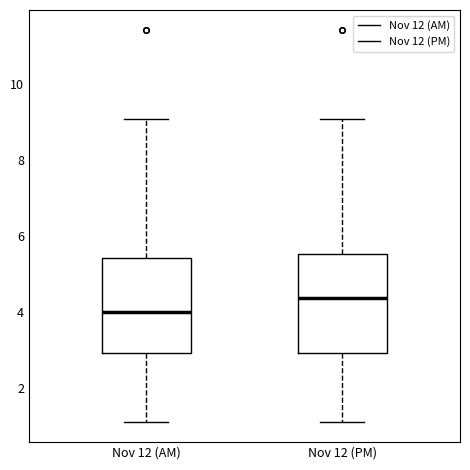

Where does the lower whisker of the box for Nov 12 (PM) end on the y-axis? The values are not printed on the chart, so give them approximately, as read against the axis.

1.0